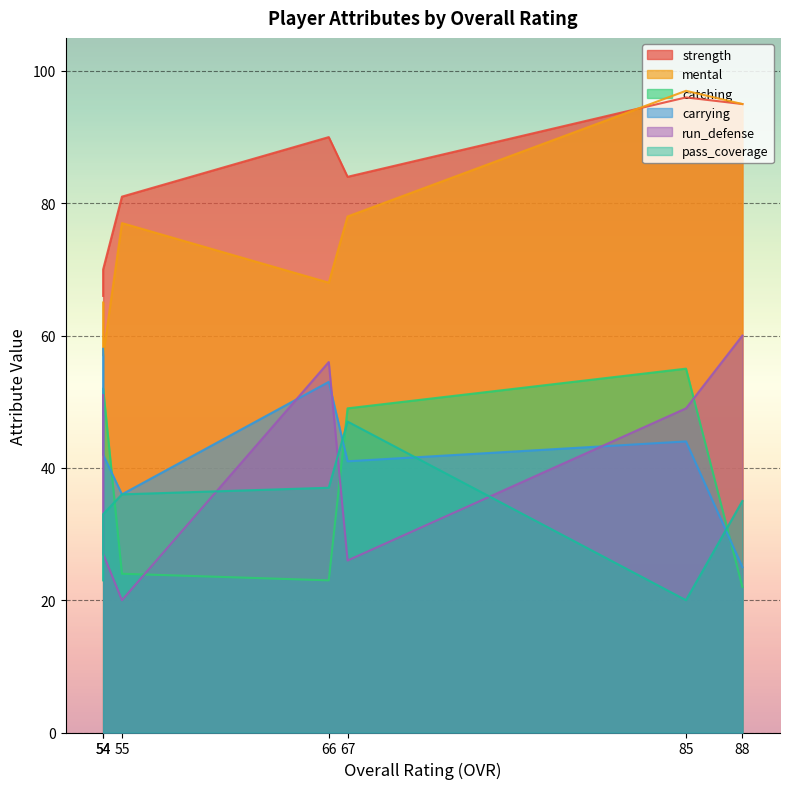

Reading left to right, transcribe all the data shown in this chart.

strength: 88=95	85=96	67=84	66=90	55=81	54=66	54=70
mental: 88=95	85=97	67=78	66=68	55=77	54=65	54=57
catching: 88=22	85=55	67=49	66=23	55=24	54=48	54=52
carrying: 88=25	85=44	67=41	66=53	55=36	54=58	54=42
run_defense: 88=60	85=49	67=26	66=56	55=20	54=51	54=27
pass_coverage: 88=35	85=20	67=47	66=37	55=36	54=23	54=33